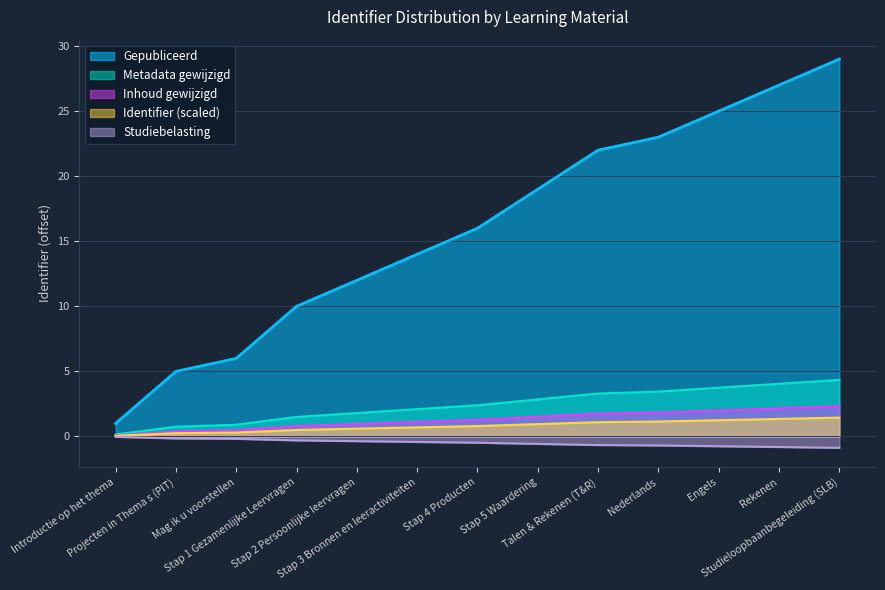

Rank the series at Stap 2 Persoonlijke leervragen from highest to lowest value.

Gepubliceerd, Metadata gewijzigd, Inhoud gewijzigd, Identifier (scaled), Studiebelasting